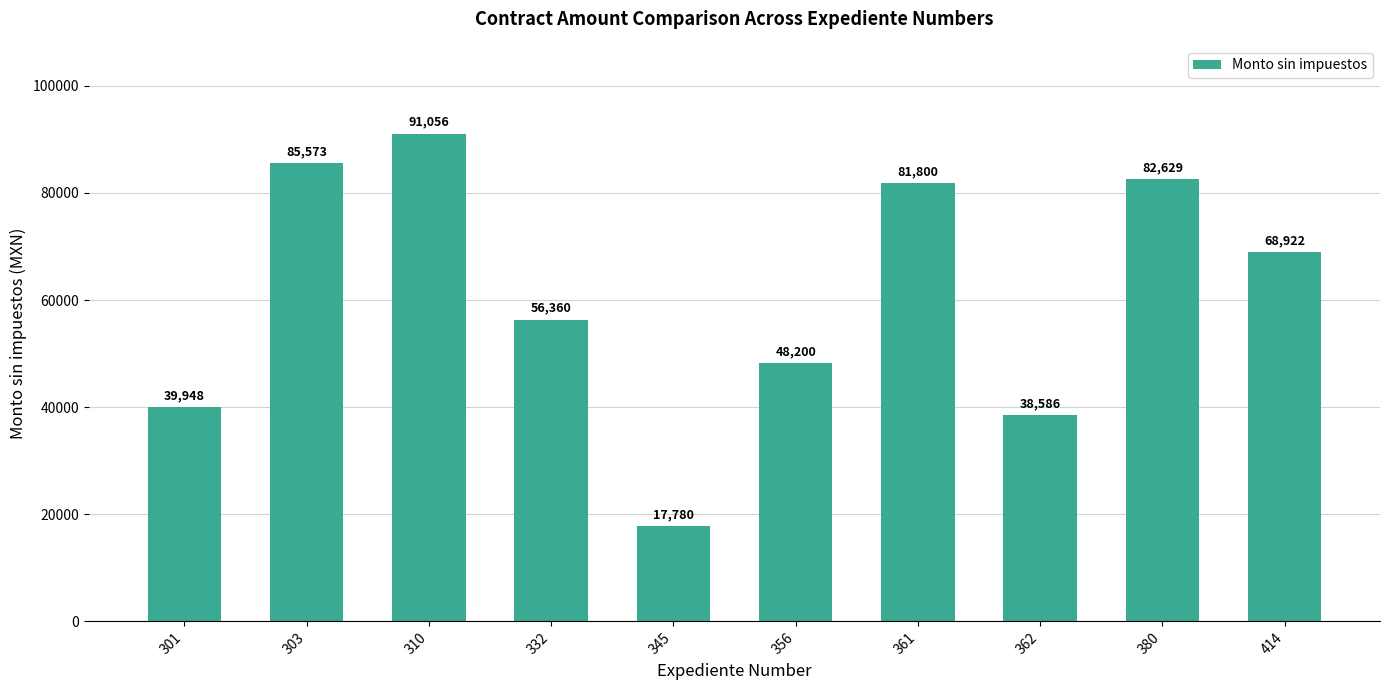

List the labels in order of value, largest first.

310, 303, 380, 361, 414, 332, 356, 301, 362, 345